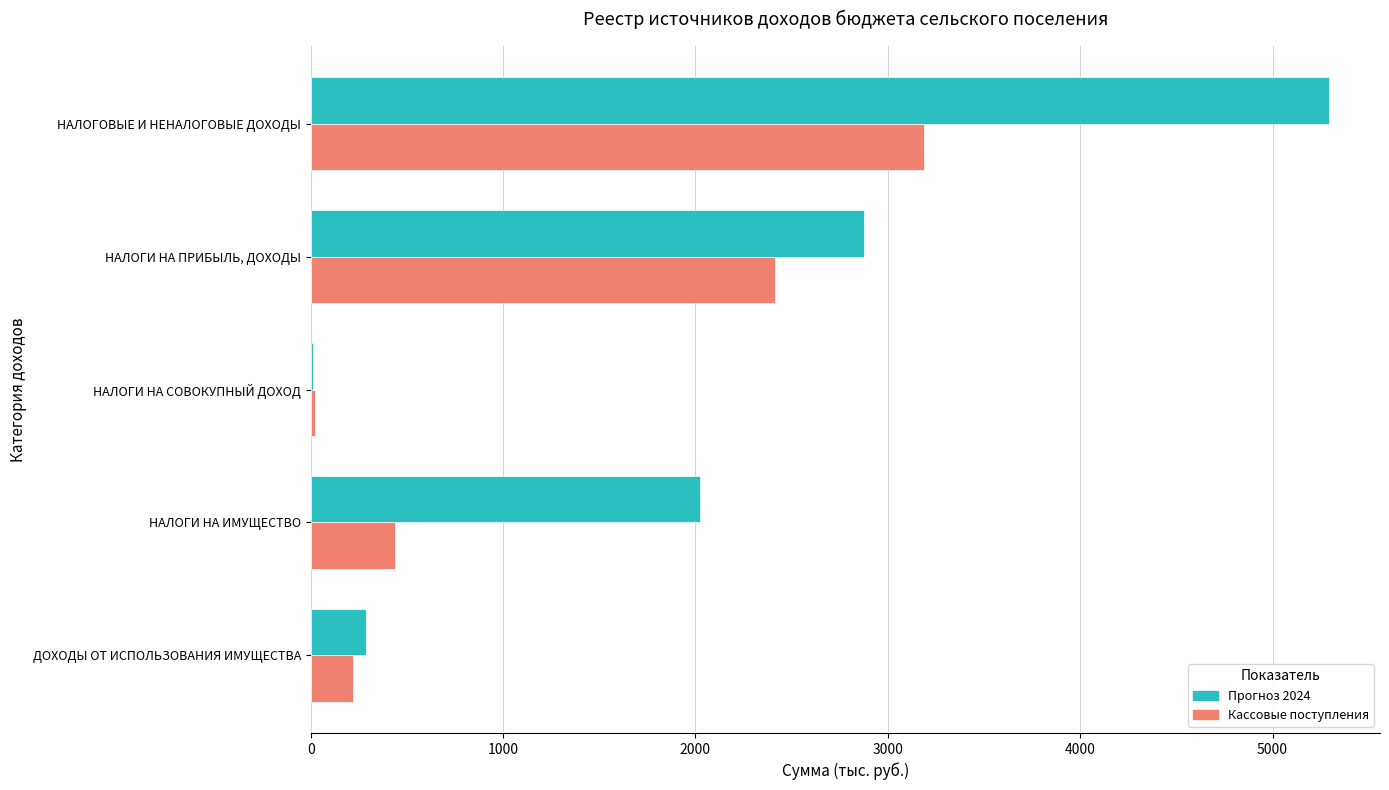

How many categories are shown in the chart?

5